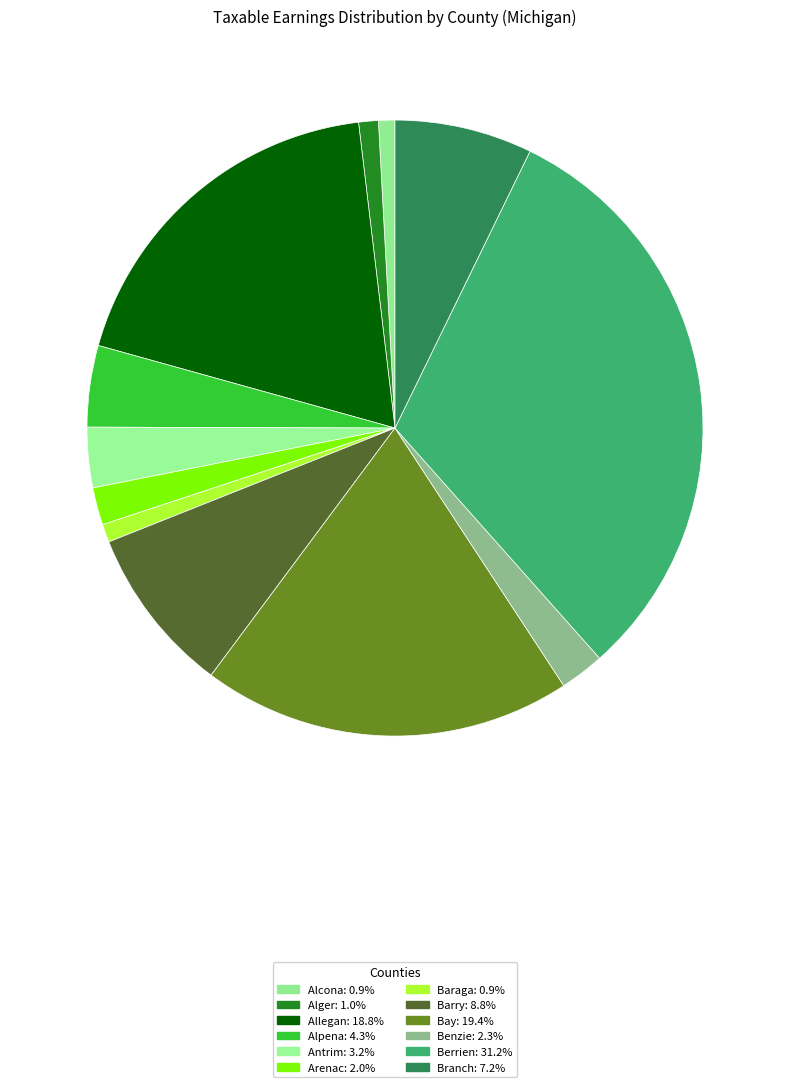

Is there any slice that represents more than half of the pie?

No